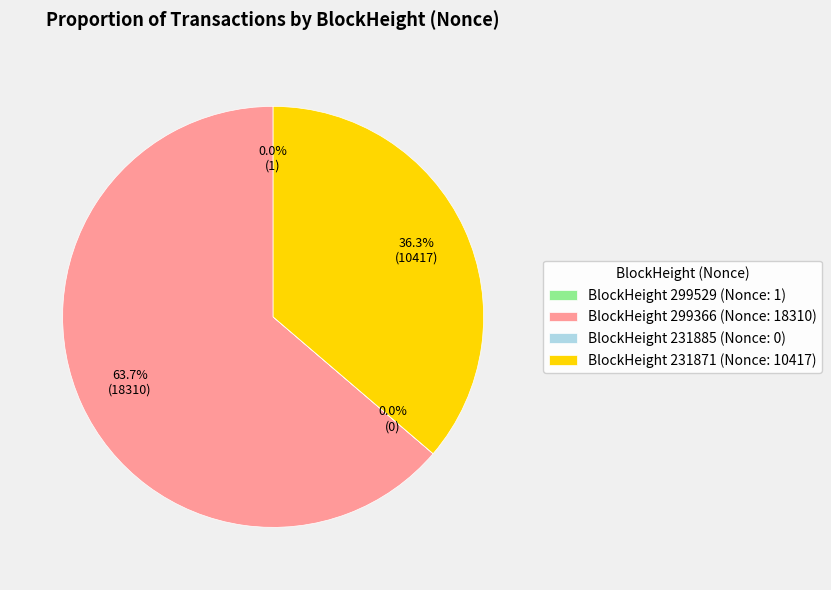

What is the largest slice in the pie chart?

BlockHeight 299366 (Nonce: 18310)